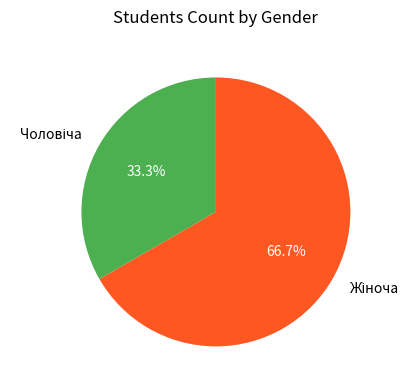

Does any single category account for the majority?

Yes